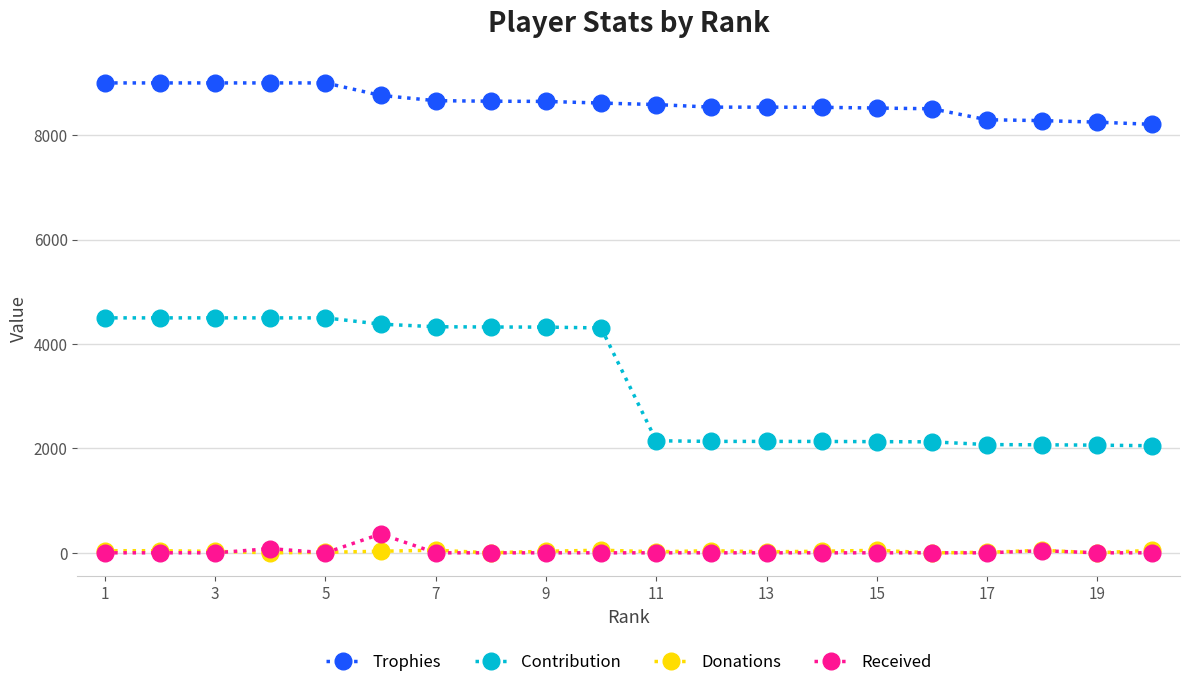

How many distinct data groups are displayed?

4